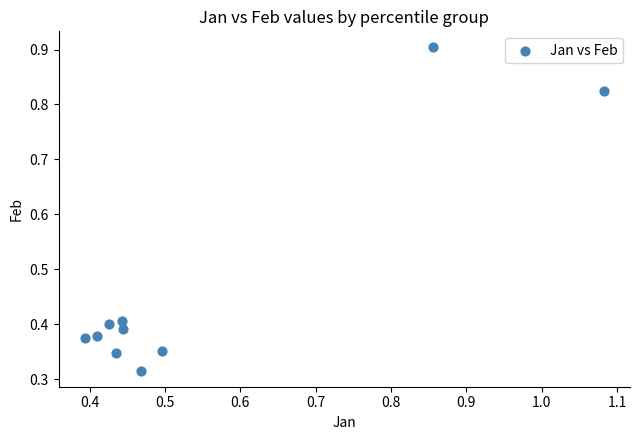

What is the range of Y values (max minus min)?

0.6